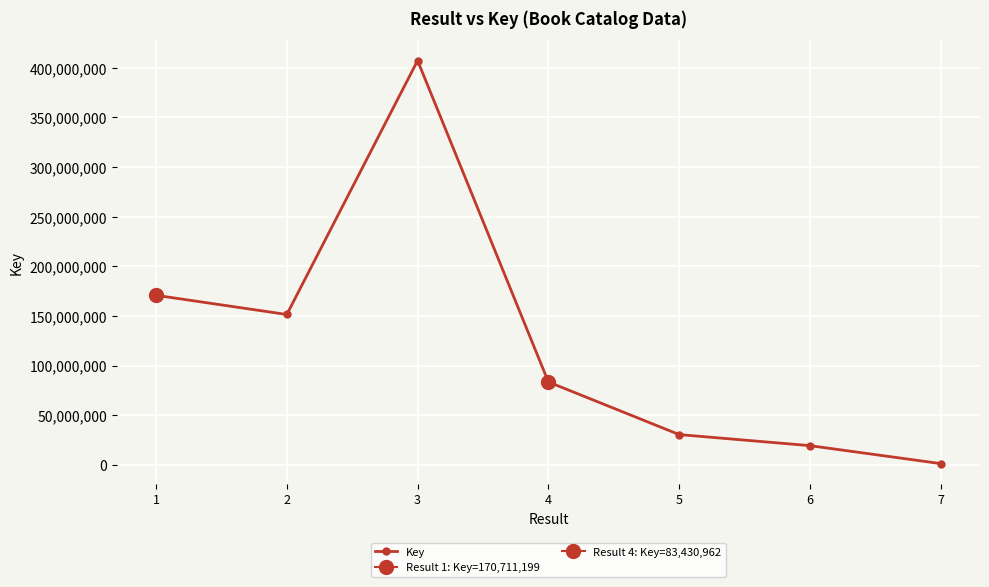

Is this an area chart (filled region under the line)?

No